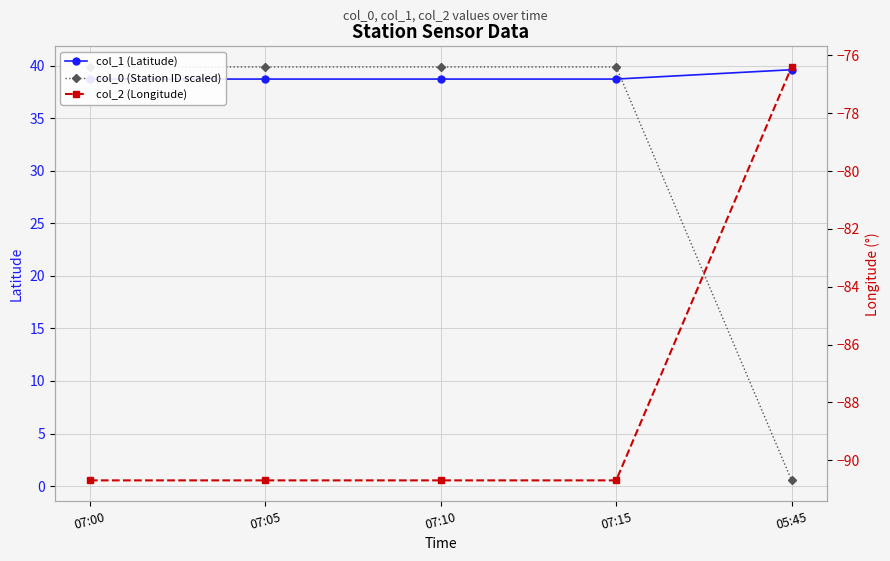

Where is col_2 (Longitude) nearest to the value -83?

05:45